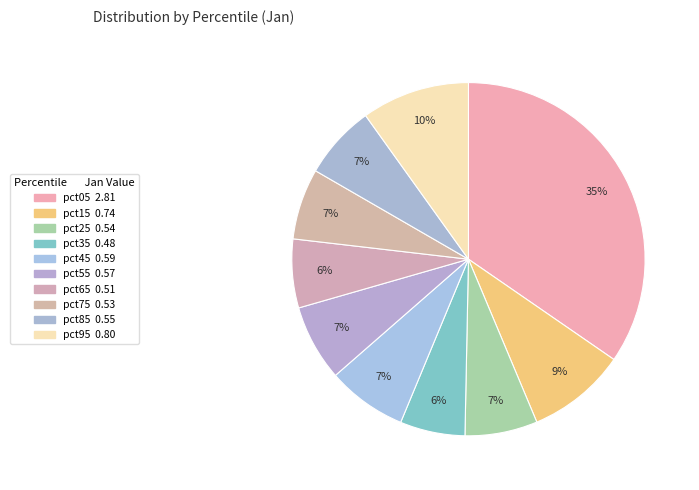

True or false: pct65 accounts for 1% of the total.

False